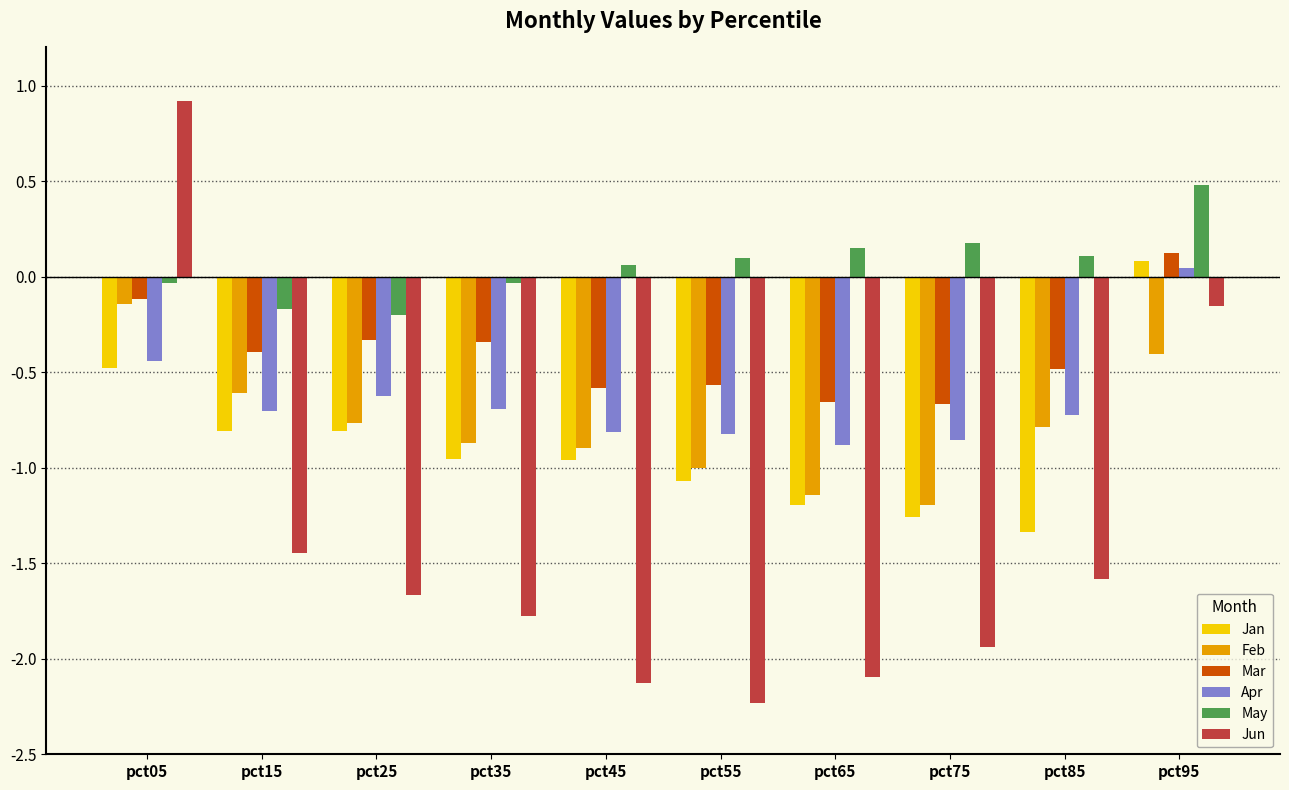

How many values in the Jan series exceed 0?

1